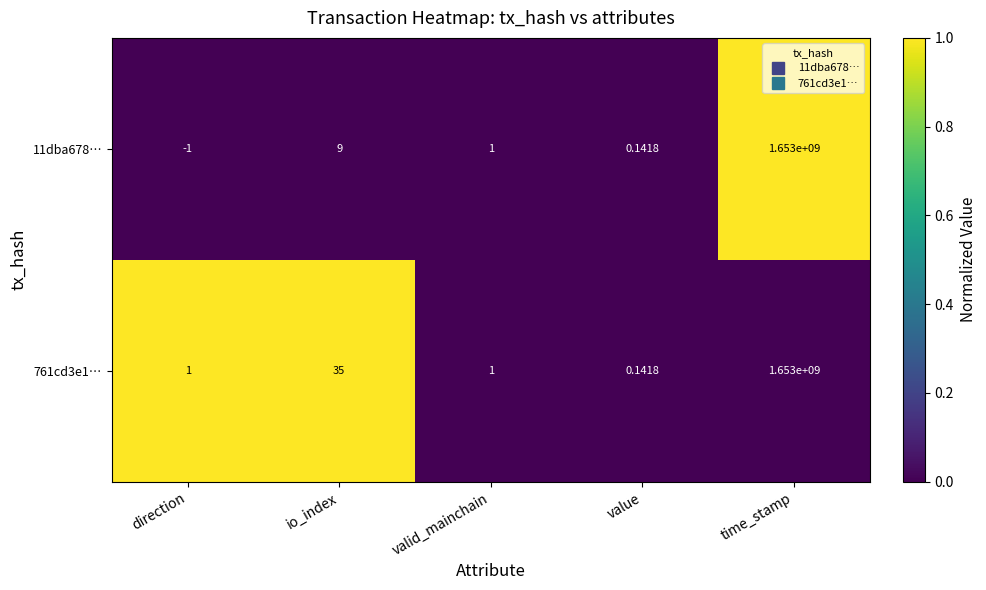

What is the spread (max minus min) of values at direction?

2.0